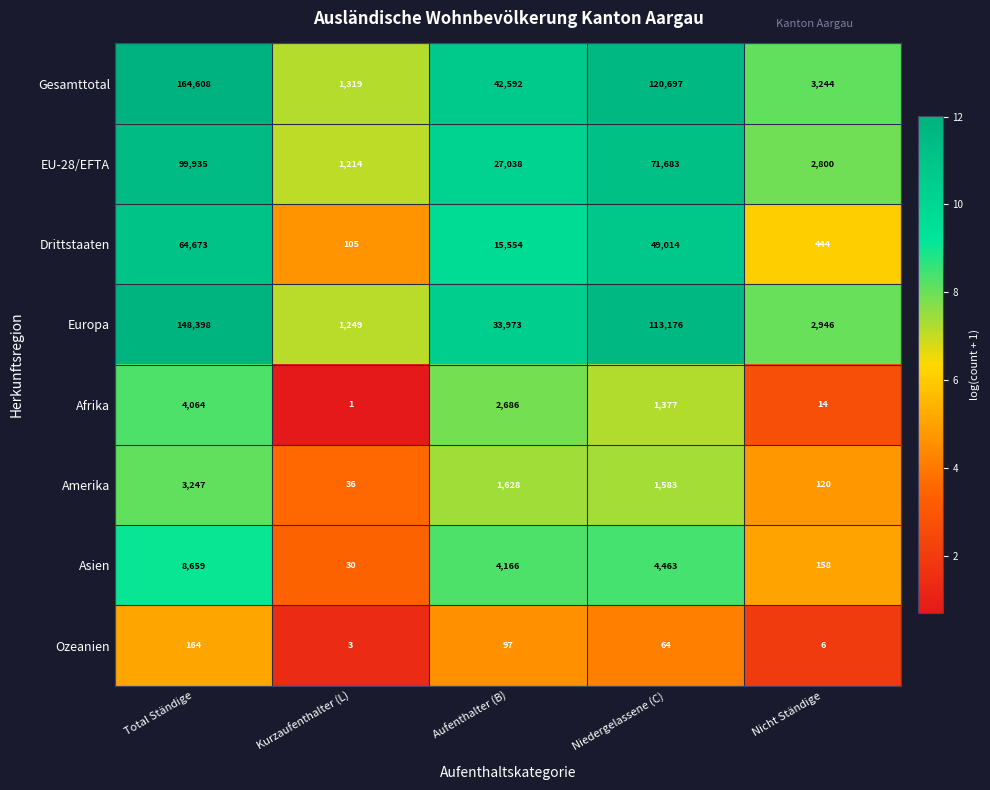

Which series has the largest range (max minus min)?

Gesamttotal